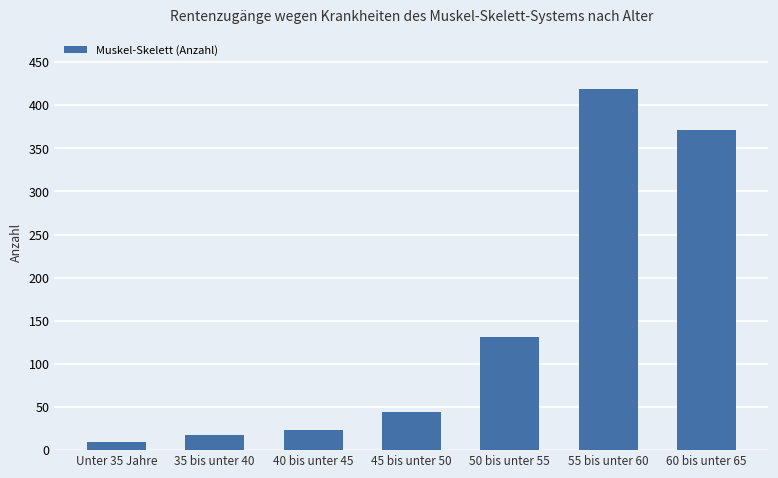

What is the minimum value shown in the chart?

9